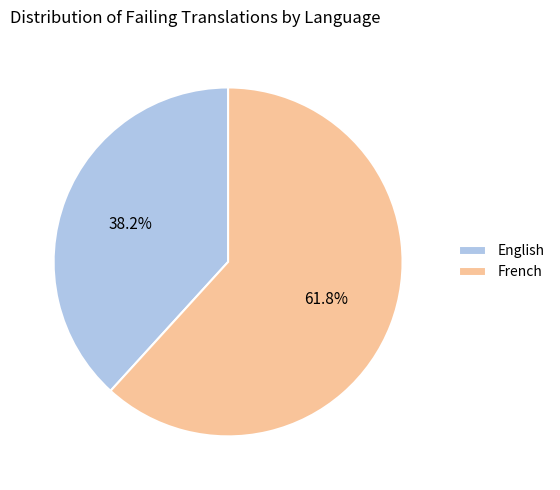

What is the smallest slice in the pie chart?

English